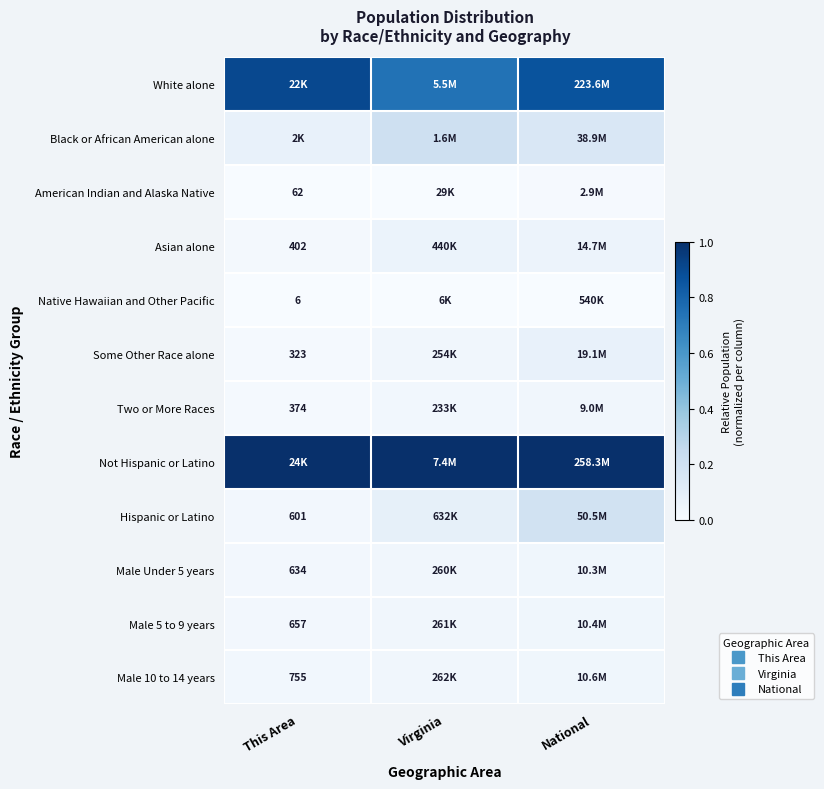

At National, list the series in order from largest to smallest.

Not Hispanic or Latino, White alone, Hispanic or Latino, Black or African American alone, Some Other Race alone, Asian alone, Male 10 to 14 years, Male 5 to 9 years, Male Under 5 years, Two or More Races, American Indian and Alaska Native, Native Hawaiian and Other Pacific